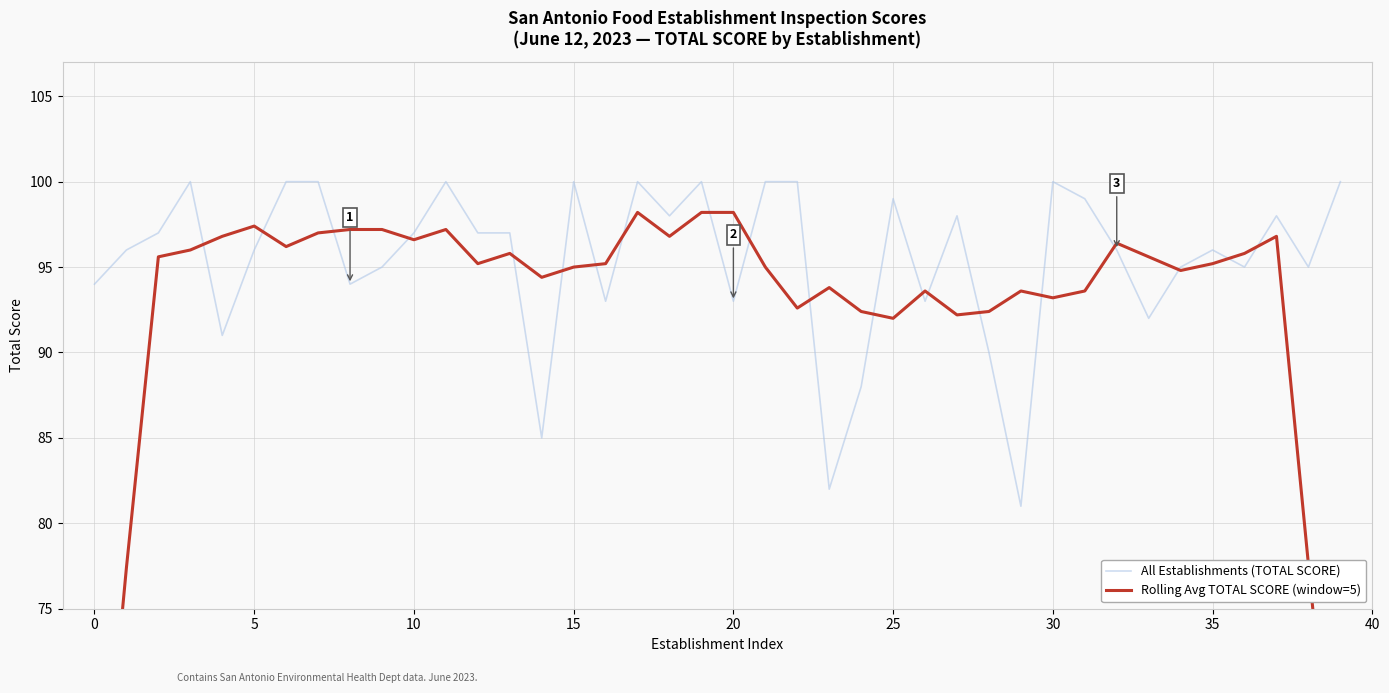

What is the difference between the maximum and second lowest values in the Rolling Avg TOTAL SCORE (window=5) series?

39.6